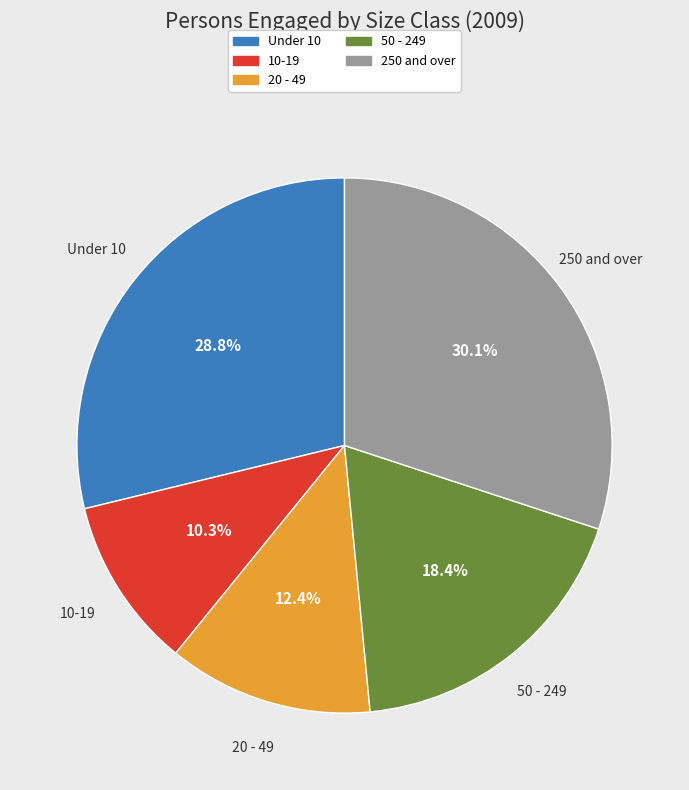

Count the number of slices in the pie.

5